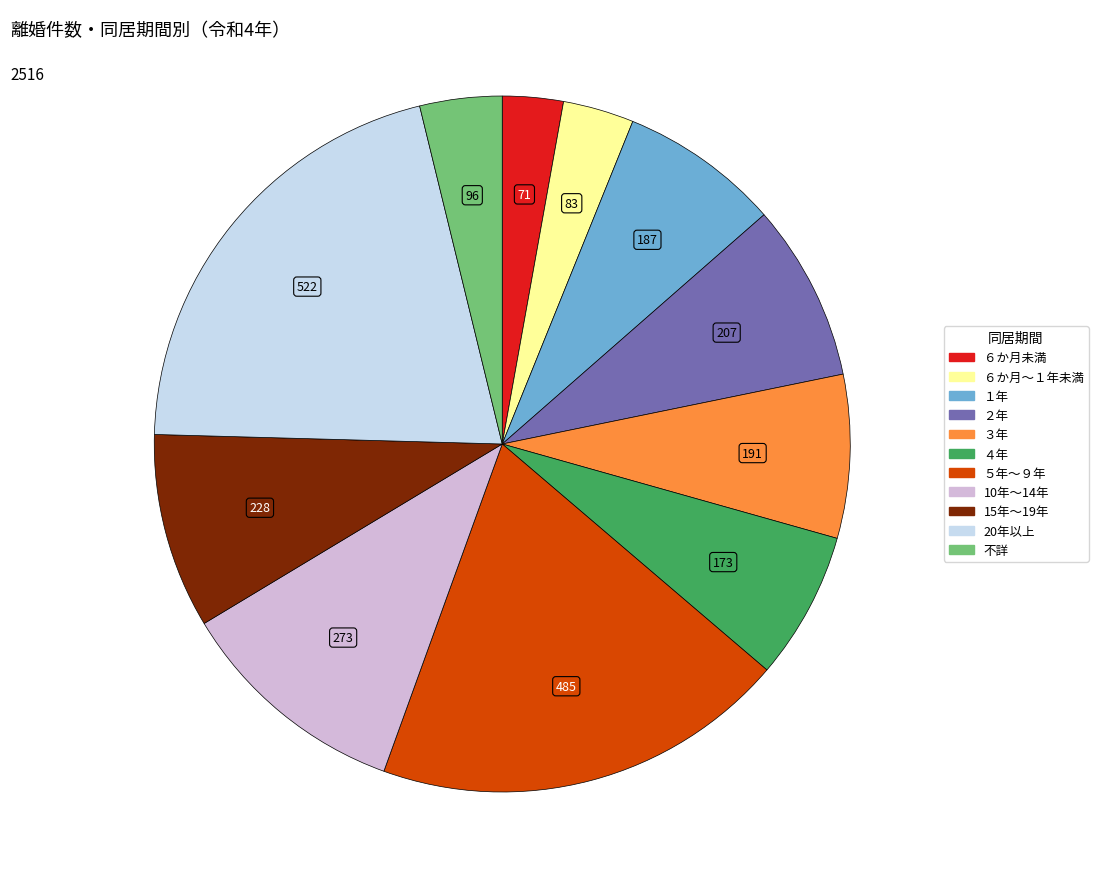

How many segments does this pie chart have?

11